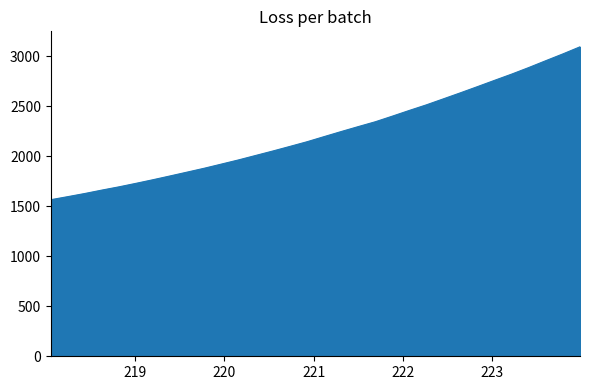

What is the difference between the maximum and minimum values?

1527.8